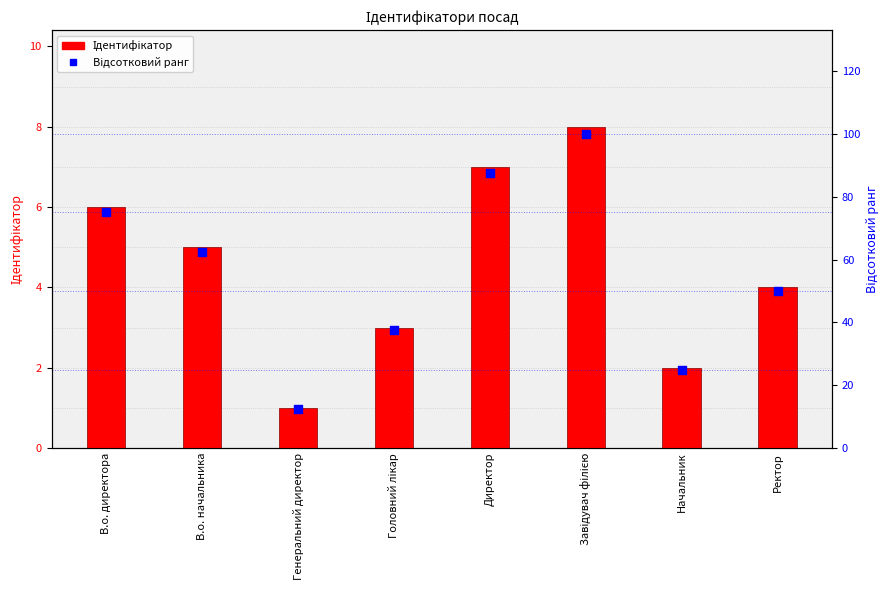

Is the value of Ідентифікатор at Ректор greater than the value of Відсотковий ранг at В.о. директора?

No